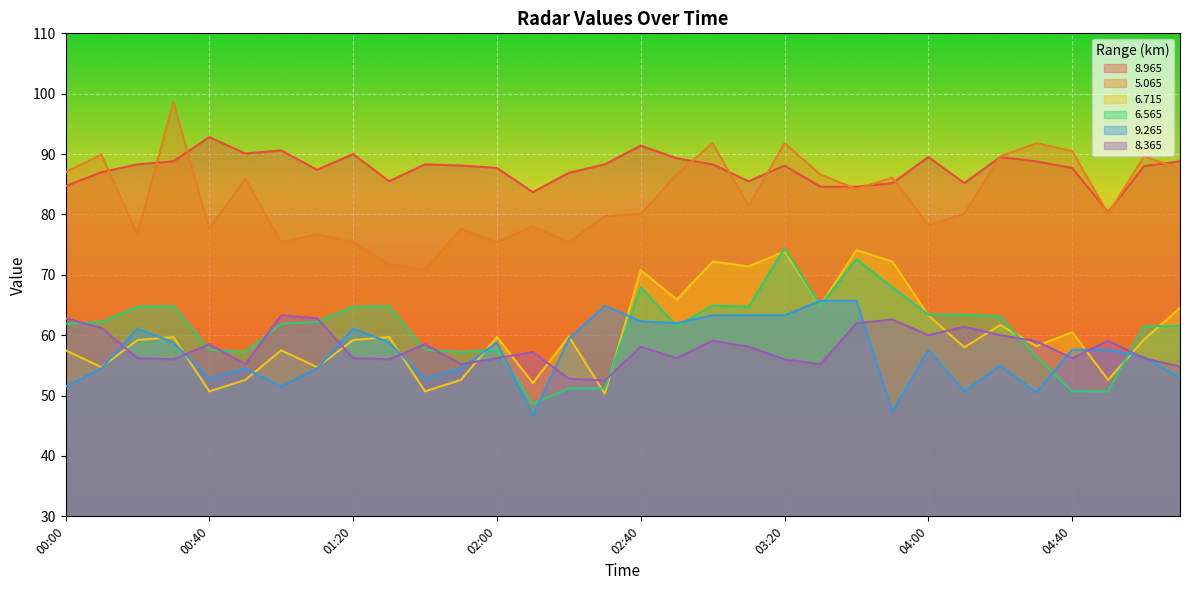

After their last crossing, which series has the higher values:   6.715 or   8.365?

  6.715